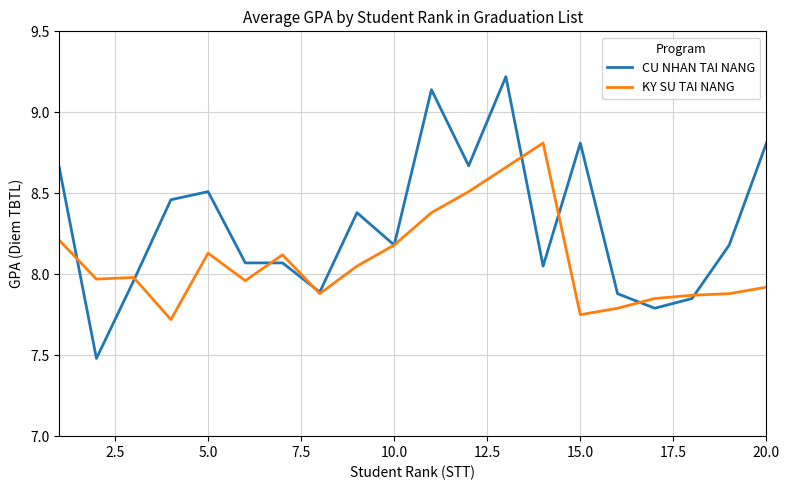

How many distinct data groups are displayed?

2